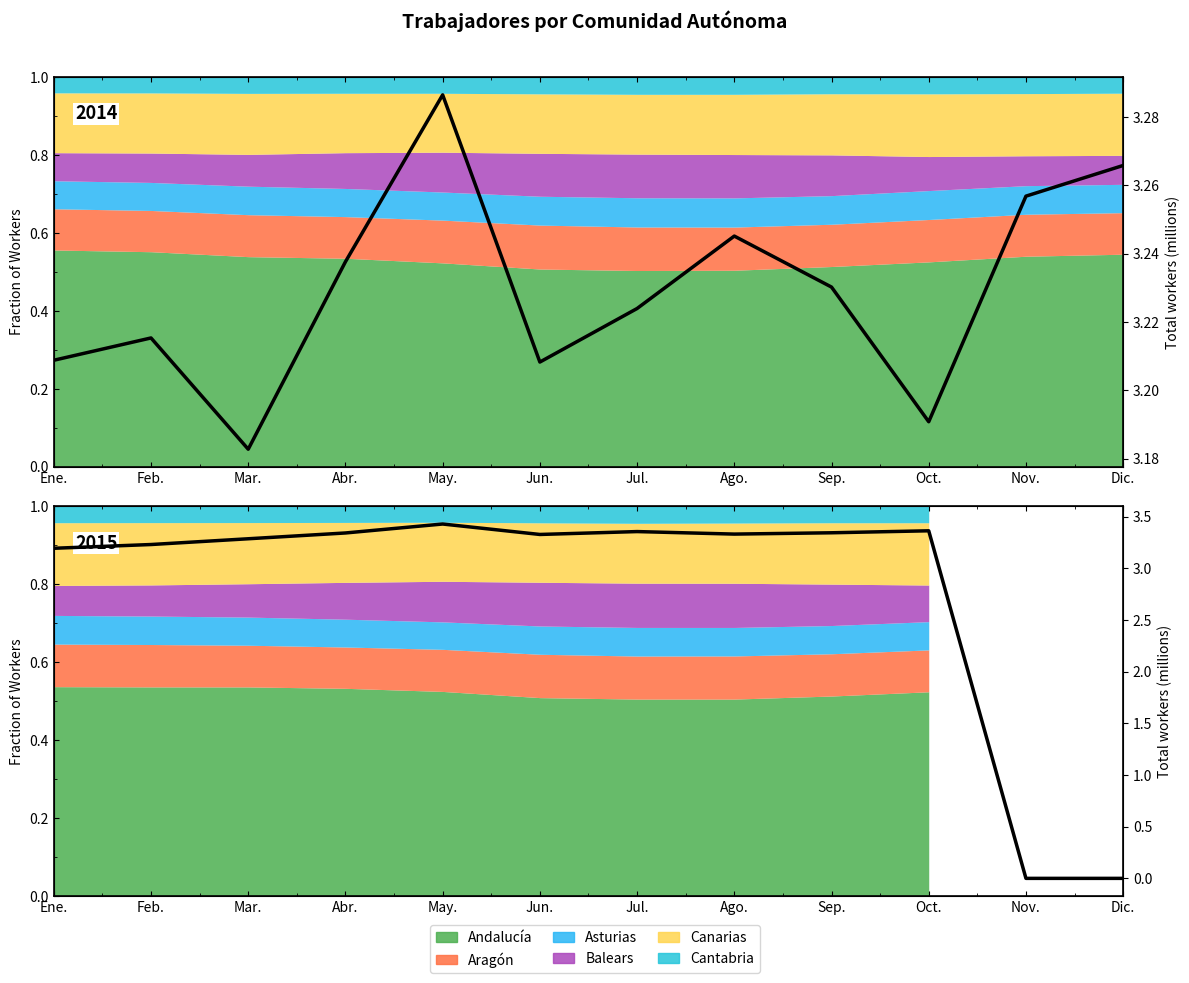

Is it true that the value at Nov. is 0.0?

True